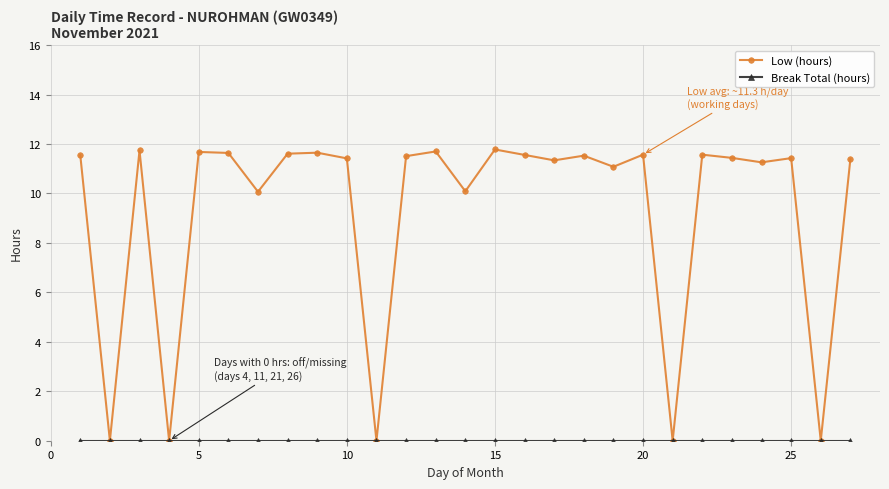

What is the maximum value for Low (hours)?

11.8